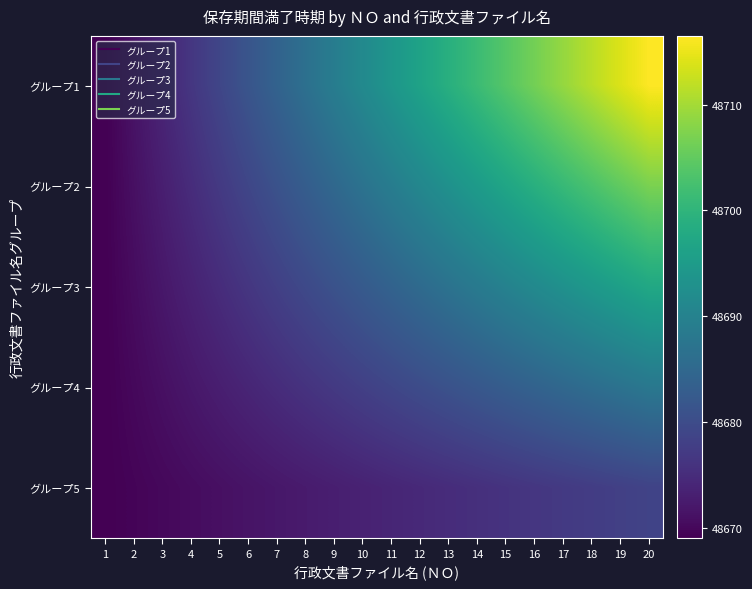

At which category does the chart reach its minimum across all series?

1